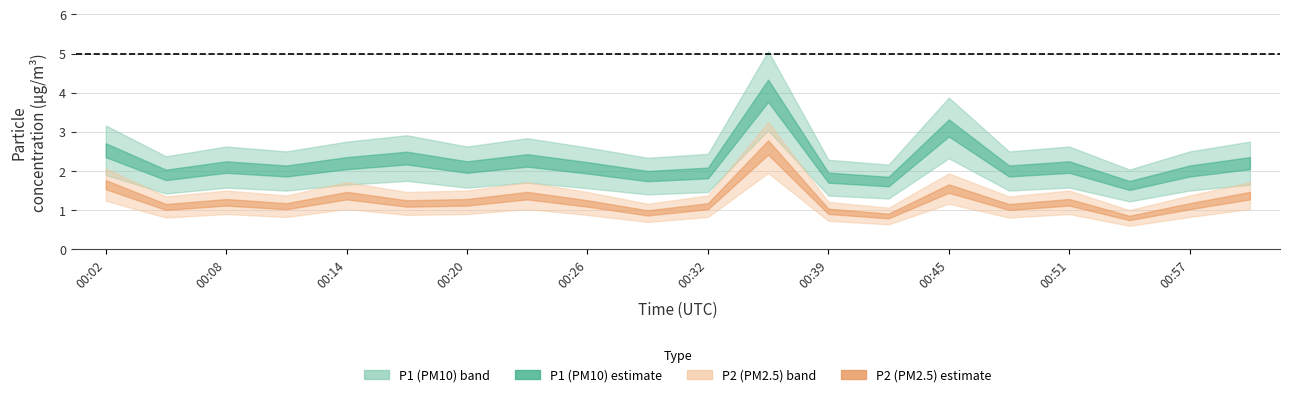

Does the chart display data point markers on the line(s)?

No